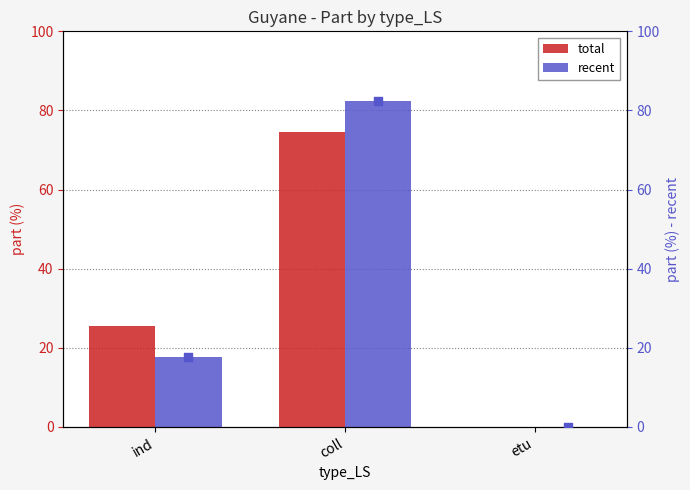

Which series reaches the maximum Y coordinate?

recent